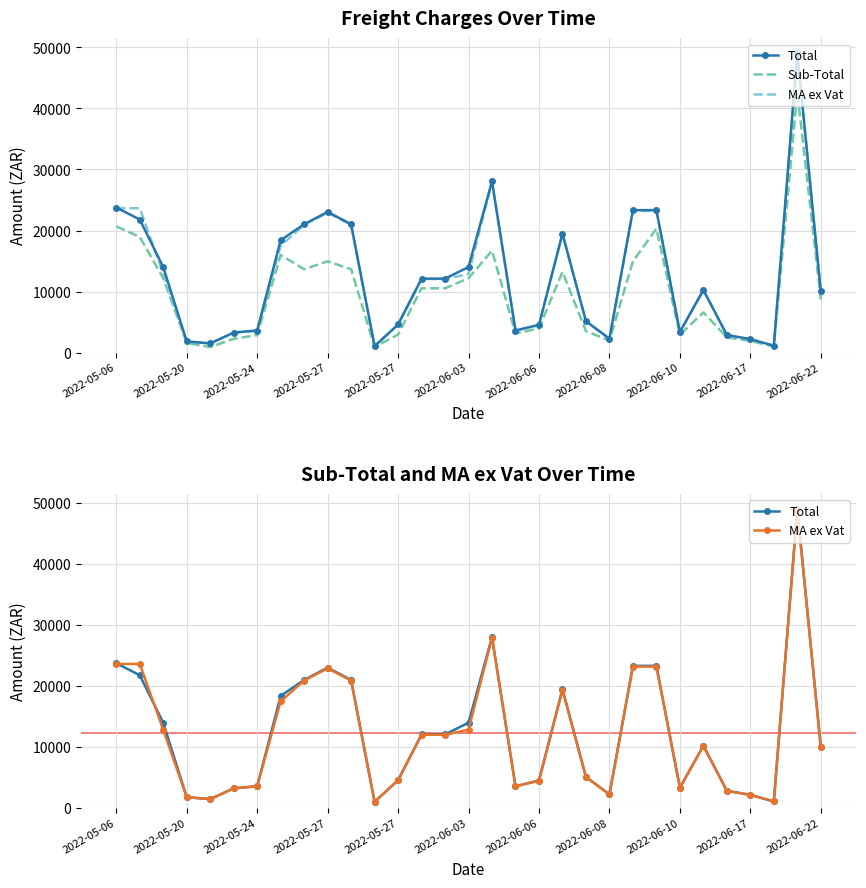

How many data points in Sub-Total are above 8715?

16